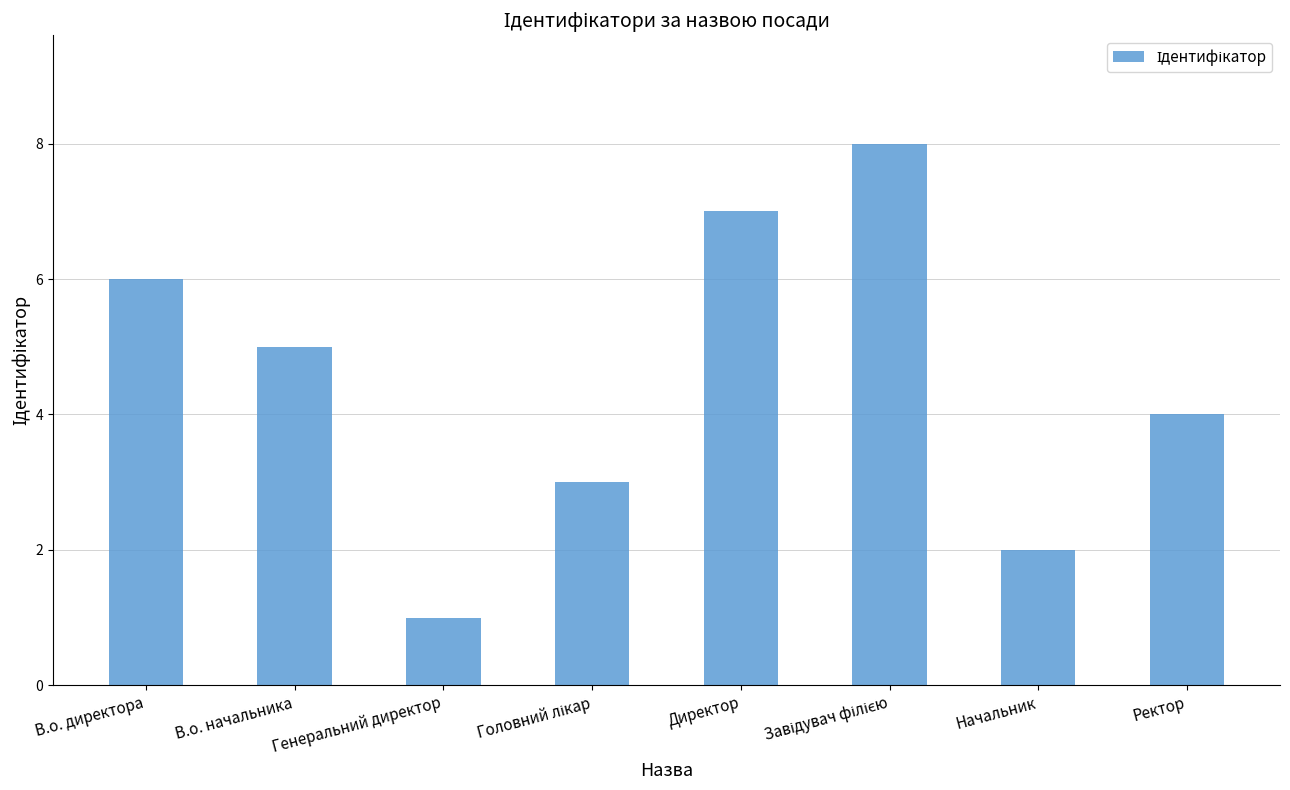

How many bars are there in total?

8